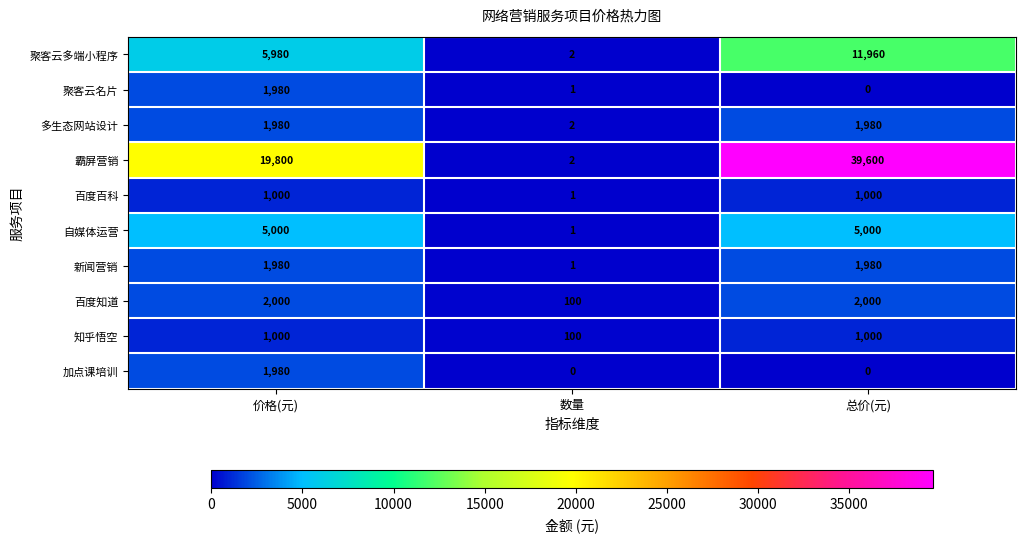

Count the 知乎悟空 values in the range 100 to 1000.

3